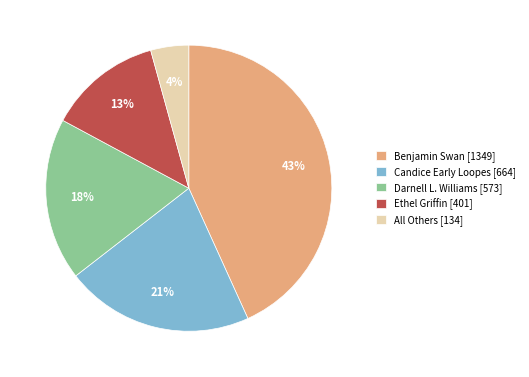

Do All Others [134] and Benjamin Swan [1349] together represent more than half of the pie?

No